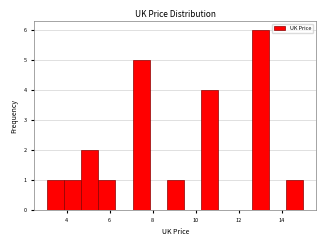

Read against the x-axis, roughly where is the centre of the tallest bar?

13.0